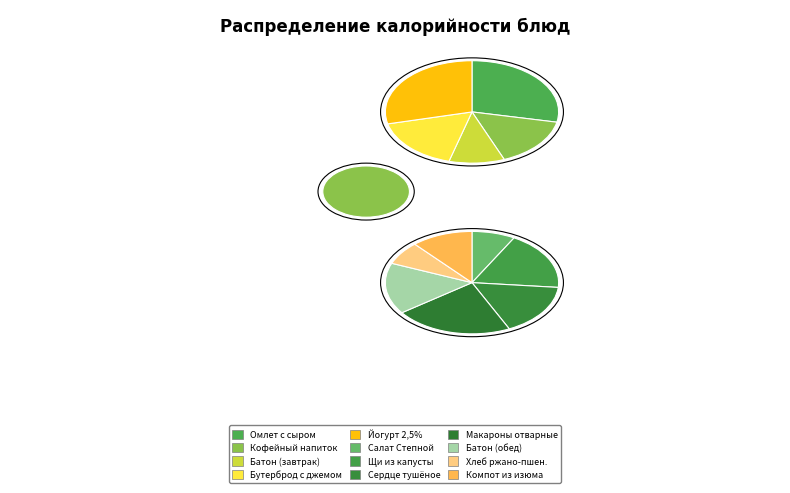

To the nearest percent, what is the average slice percentage?

8%